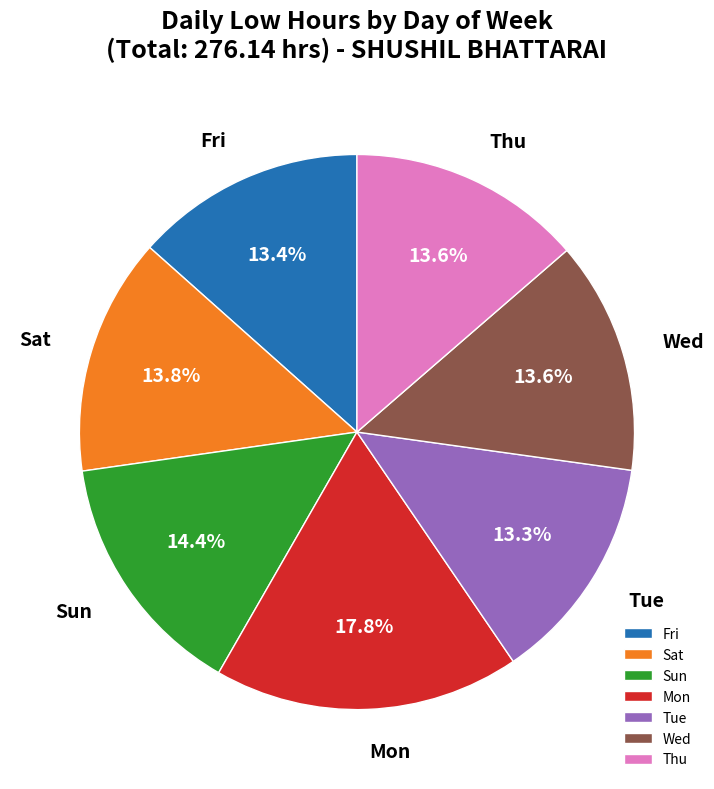

Which slice is the largest?

Mon